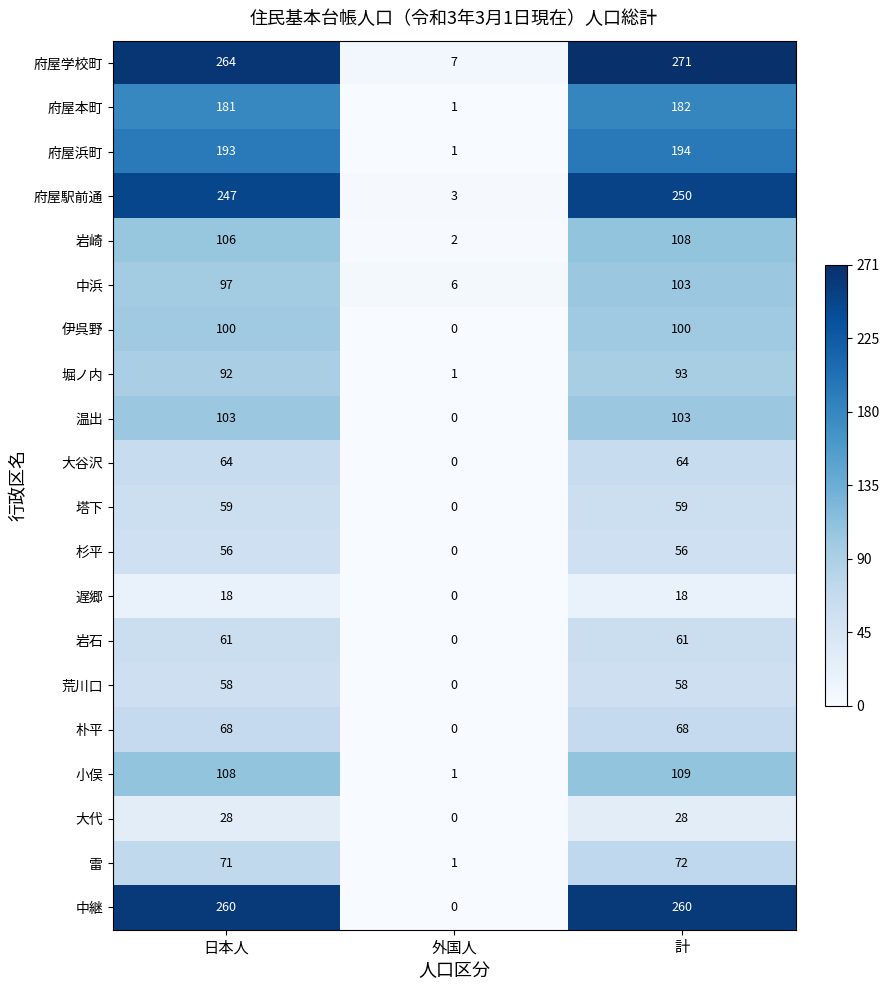

The value of 岩石 at 日本人 is 61. True or false?

True